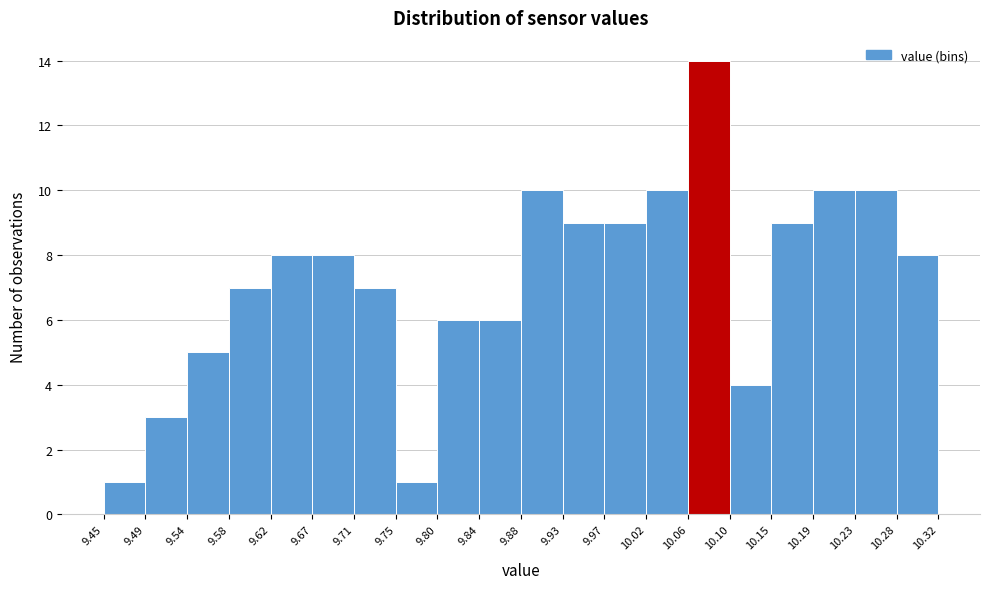

Reading left to right, list every bar in this chart as the range it spans on the x-axis followed by its height. The values are not printed on the chart, so give them approximately, as read against the axis.

9.45 to 9.49: 1
9.49 to 9.54: 3
9.54 to 9.58: 5
9.58 to 9.62: 7
9.62 to 9.67: 8
9.67 to 9.71: 8
9.71 to 9.75: 7
9.75 to 9.80: 1
9.80 to 9.84: 6
9.84 to 9.88: 6
9.88 to 9.93: 10
9.93 to 9.97: 9
9.97 to 10.02: 9
10.02 to 10.06: 10
10.06 to 10.10: 14
10.10 to 10.15: 4
10.15 to 10.19: 9
10.19 to 10.23: 10
10.23 to 10.28: 10
10.28 to 10.32: 8